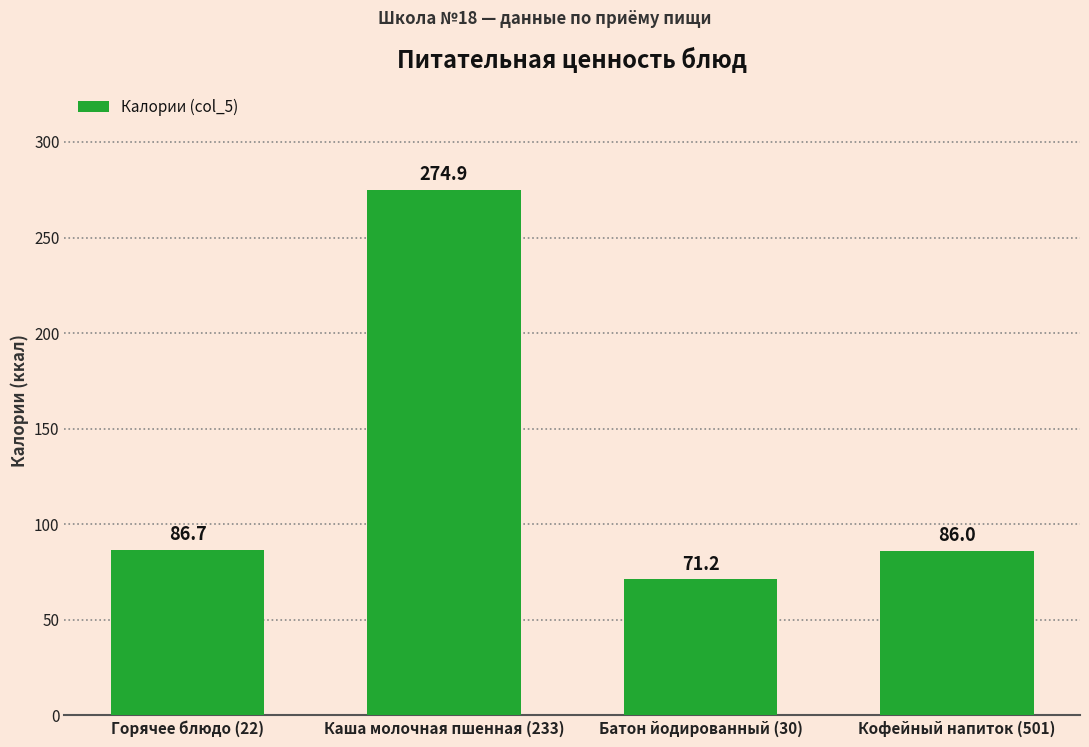

How many bars are there in total?

4